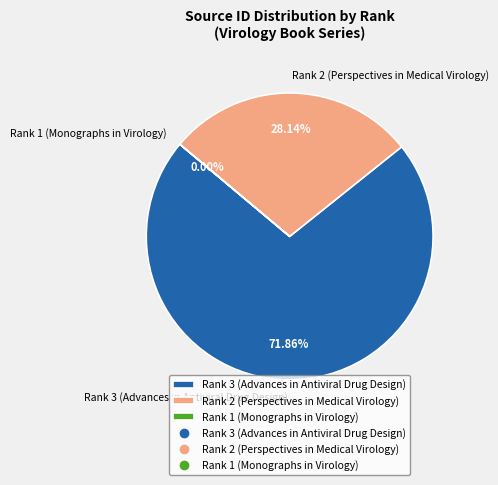

To the nearest percent, what percentage of the pie is Rank 3 (Advances in Antiviral Drug Design)?

72%